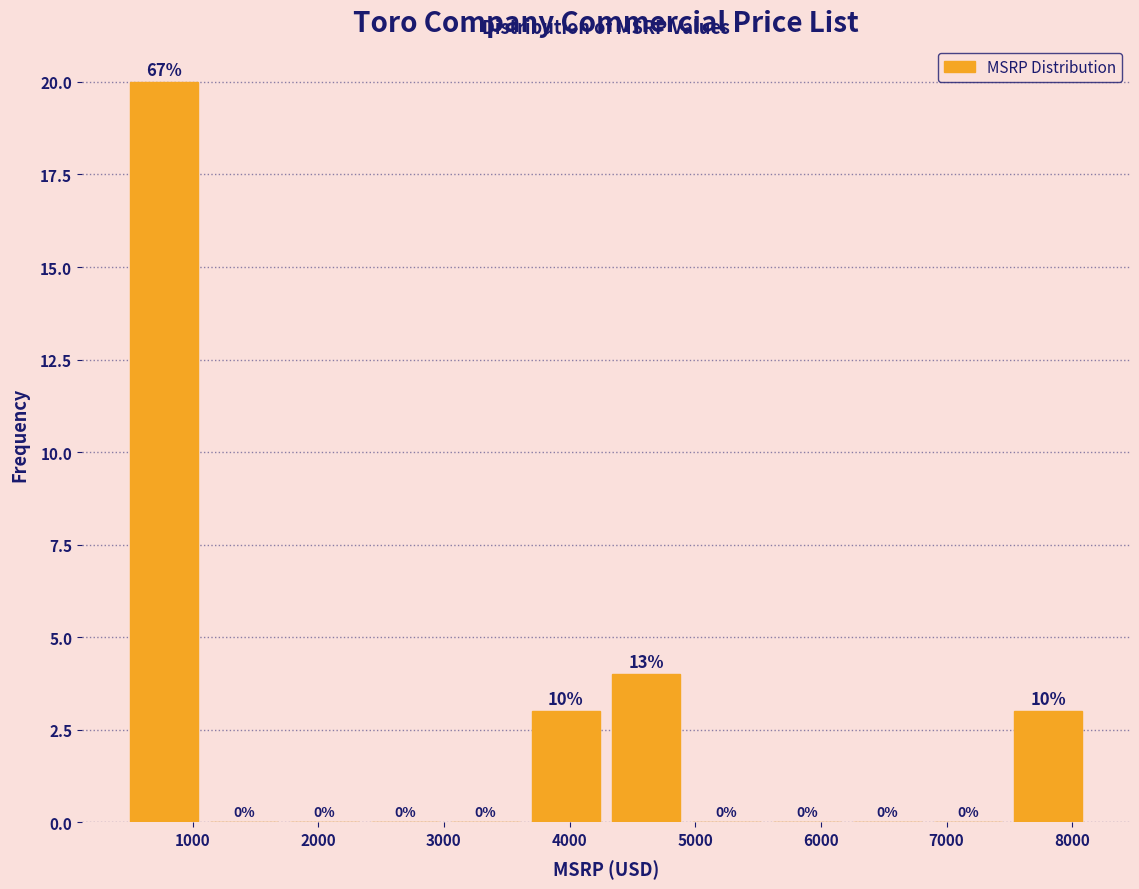

Which range on the x-axis has the tallest bar?

500 to 1100